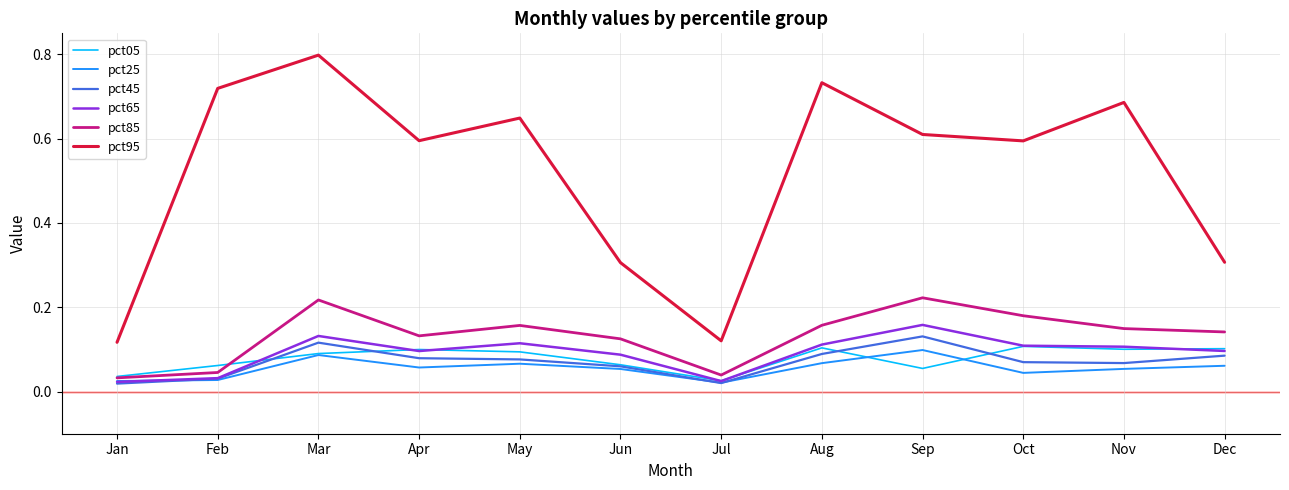

Which series has the largest range (max minus min)?

pct95